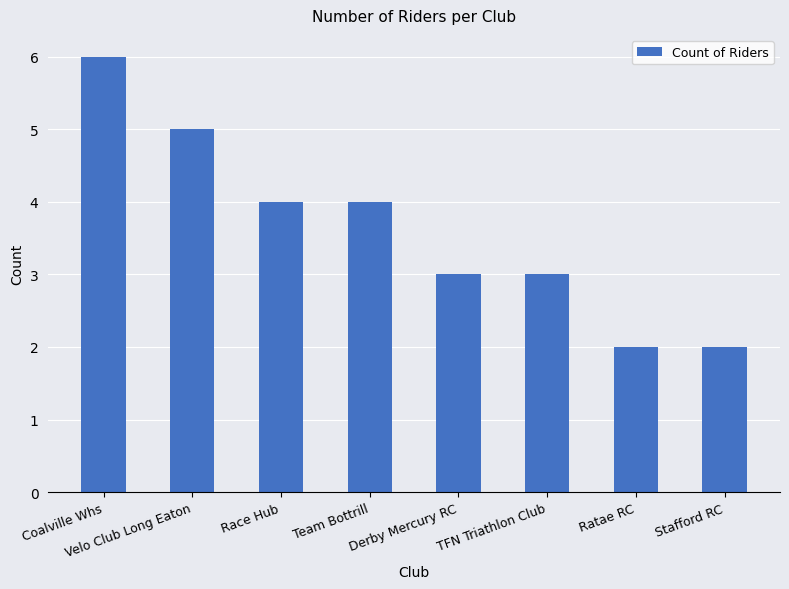

Does the chart contain stacked bars?

No